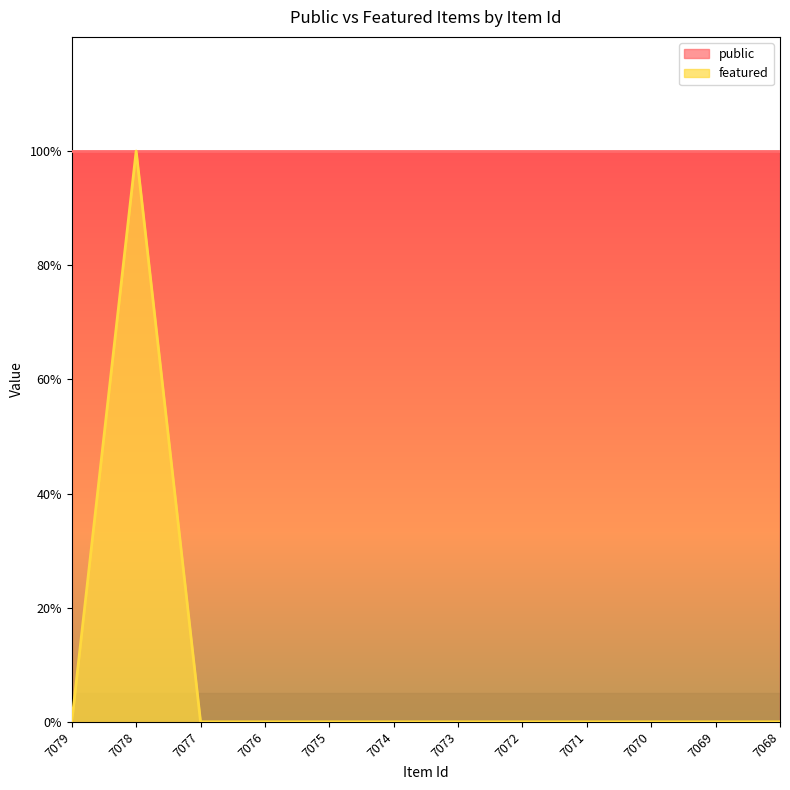

What is the greatest value displayed?

1